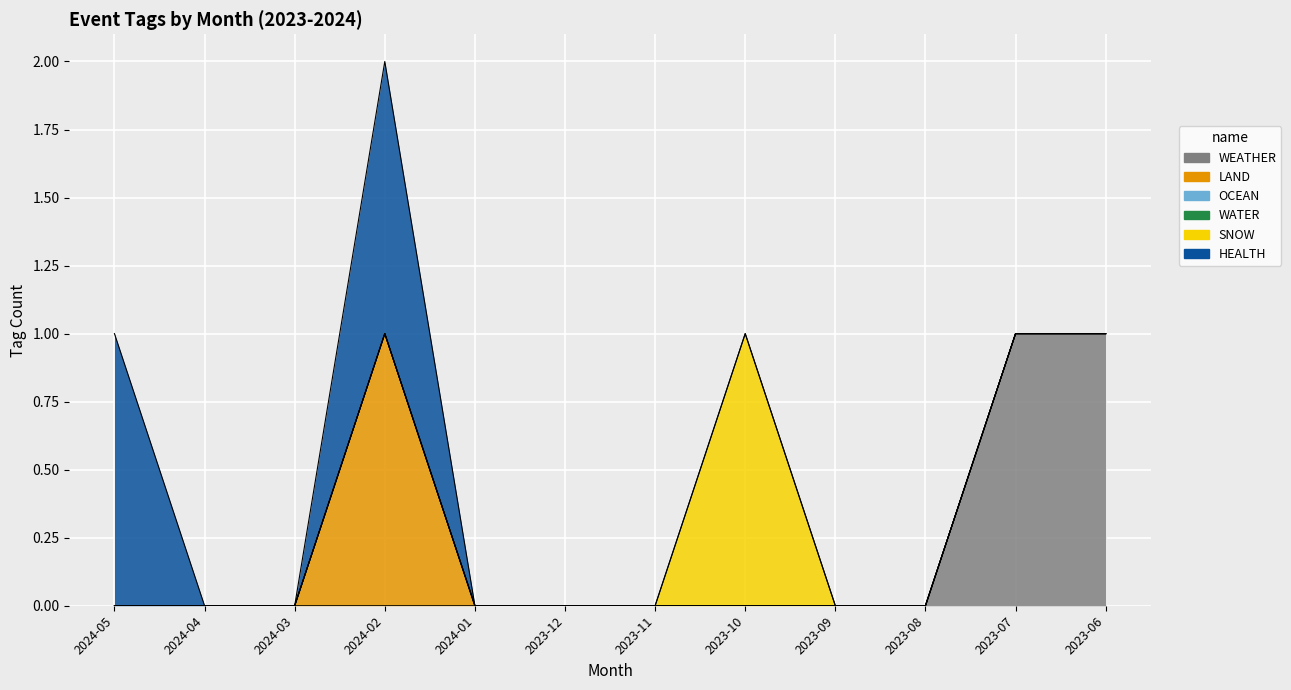

What is the label of the 1st point from the left?

2024-05